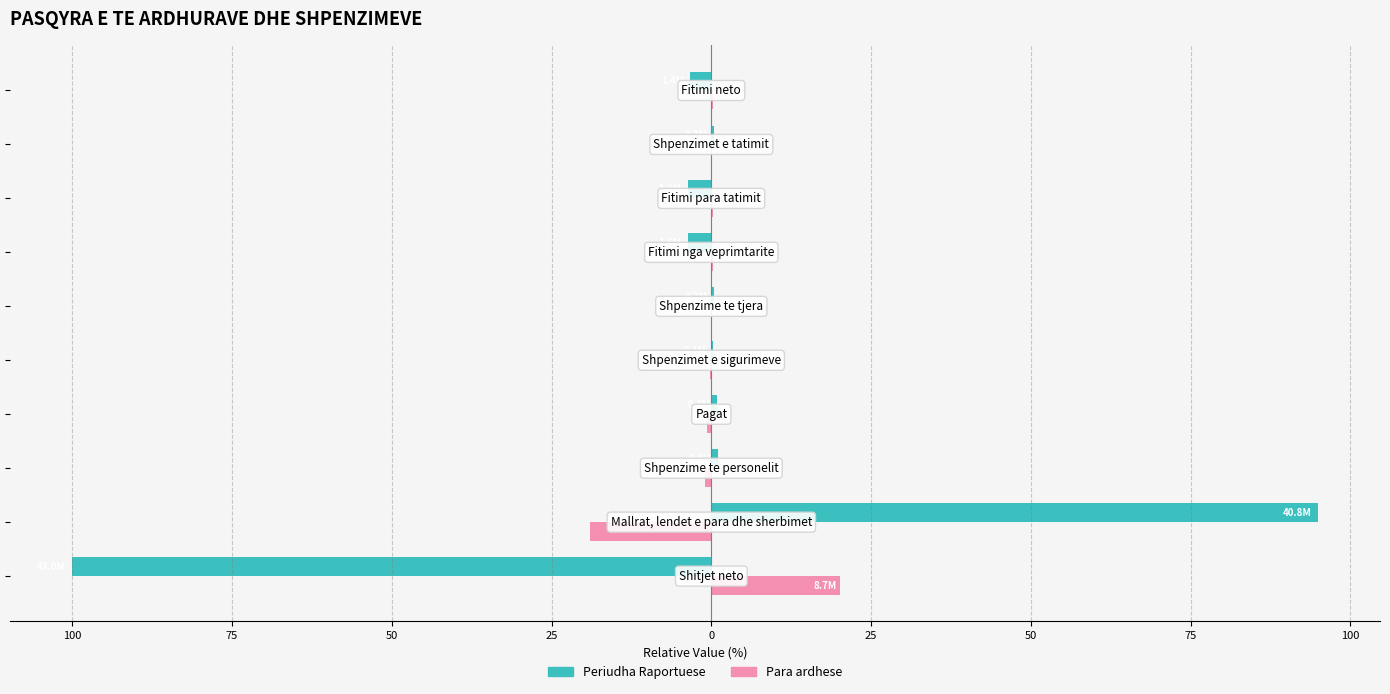

Which series has the widest spread of values?

Periudha Raportuese